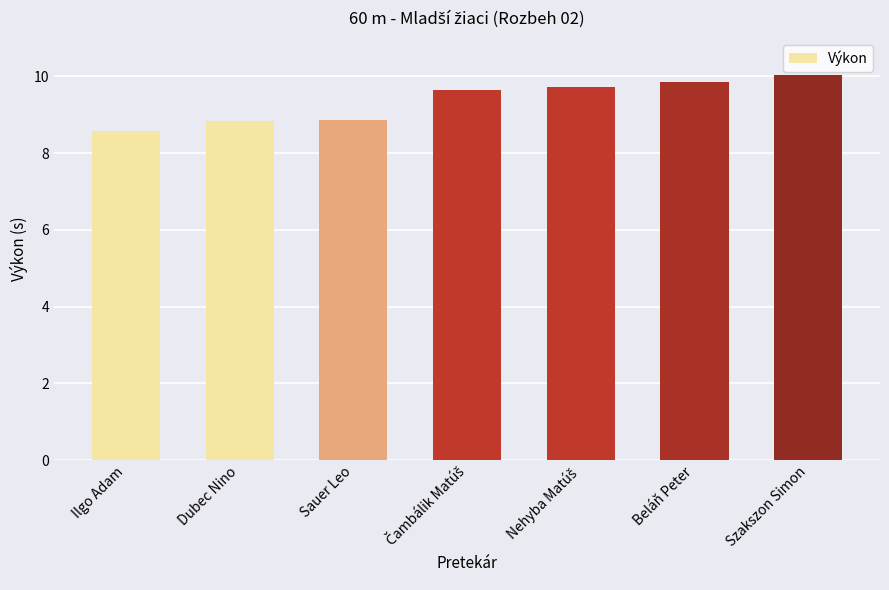

Which has a higher value, Beláň Peter or Szakszon Simon?

Szakszon Simon